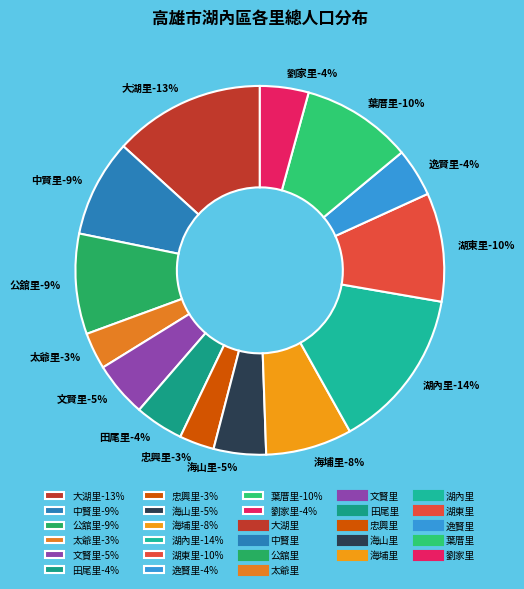

Does 劉家里 account for over 50% of the chart?

No